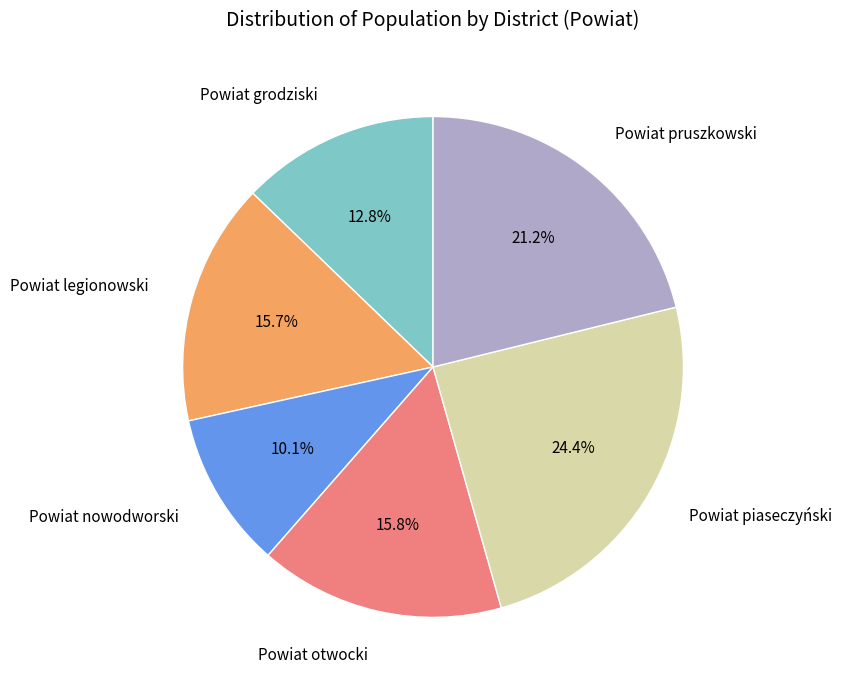

True or false: Powiat grodziski accounts for 13% of the total.

True